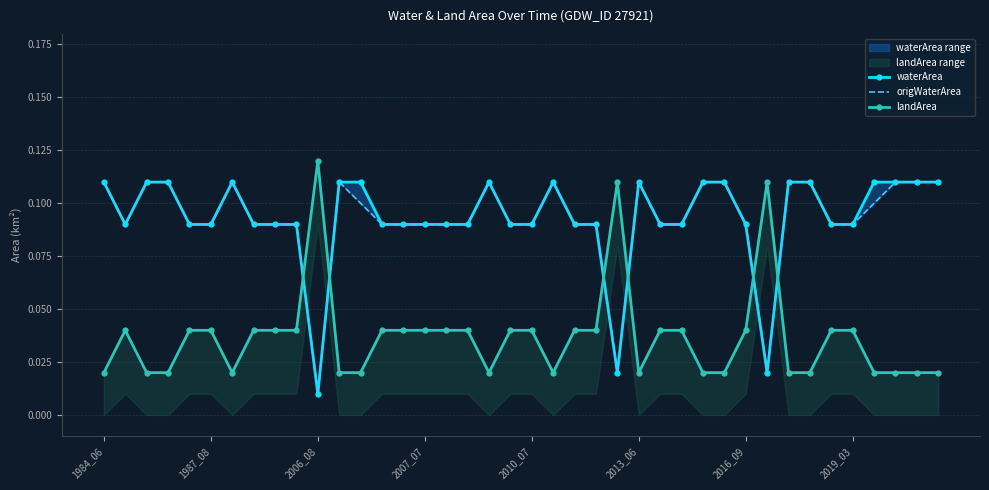

Which series ends up on top after the final intersection of waterArea and landArea?

waterArea